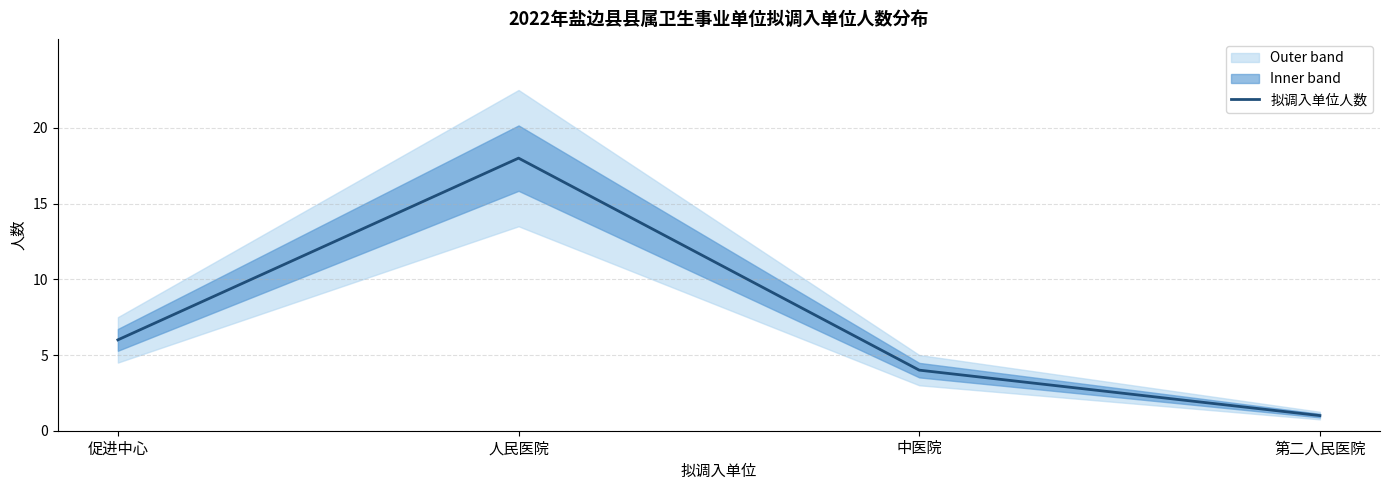

At which category does the data reach its first local peak?

人民医院